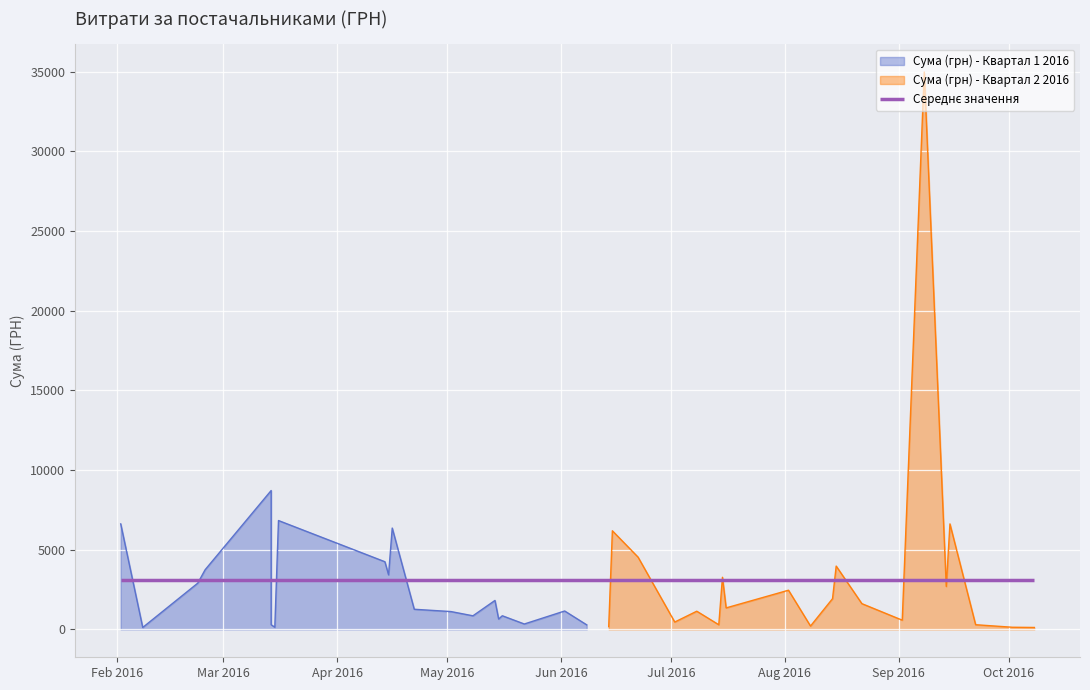

What is the difference between the second highest and minimum values in the Сума (грн) - Квартал 1 2016 series?

6711.3